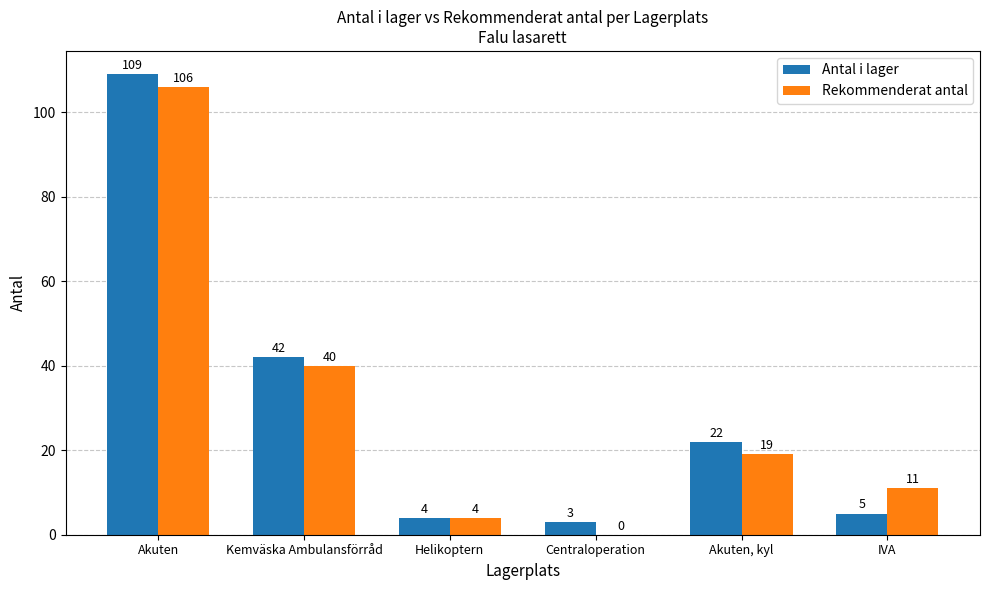

Is it true that Antal i lager equals 187 at Akuten?

False